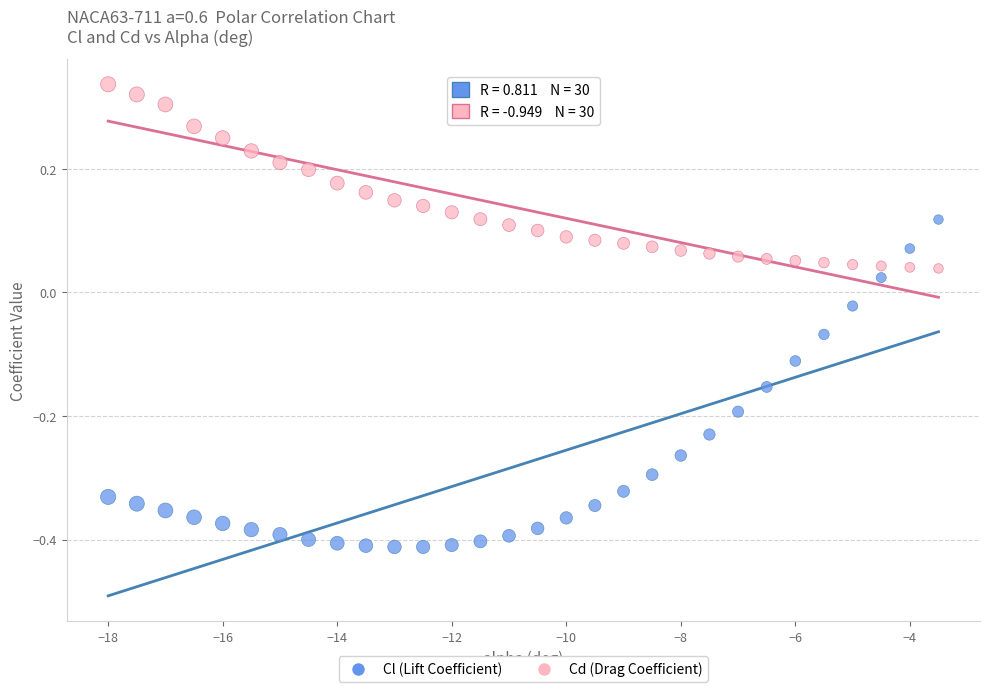

Across all data points, what is the range of X values (max minus min)?

14.5